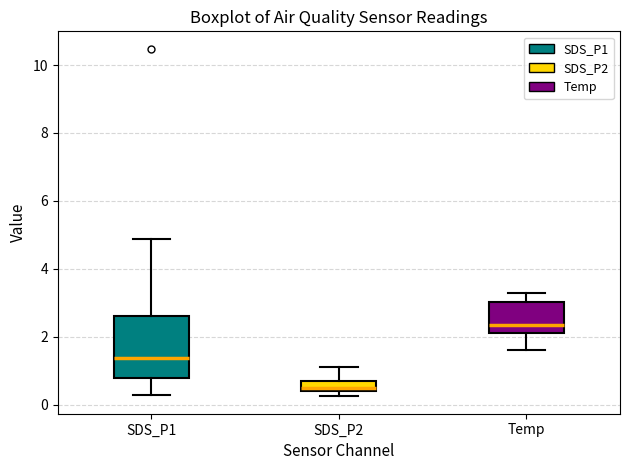

Which box has the highest median line?

Temp